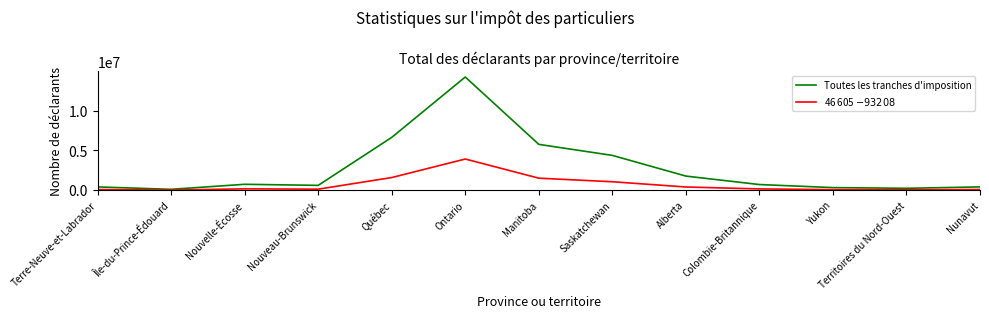

At which label does Toutes les tranches d'imposition first exceed 719640?

Nouvelle-Écosse